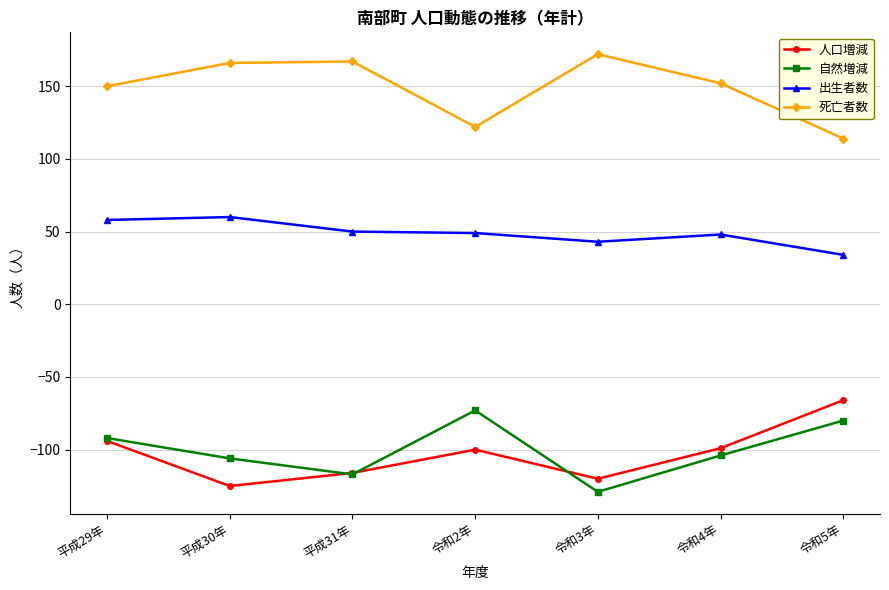

Where is the first local maximum for 自然増減?

令和2年